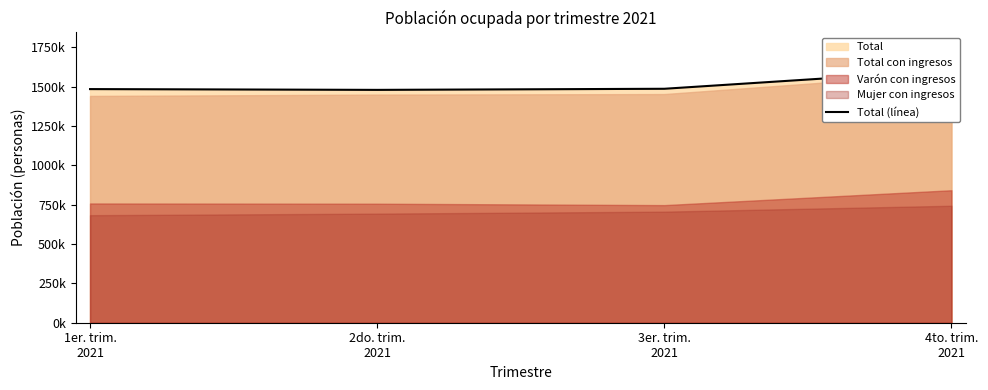

What is the greatest value displayed?

1603500